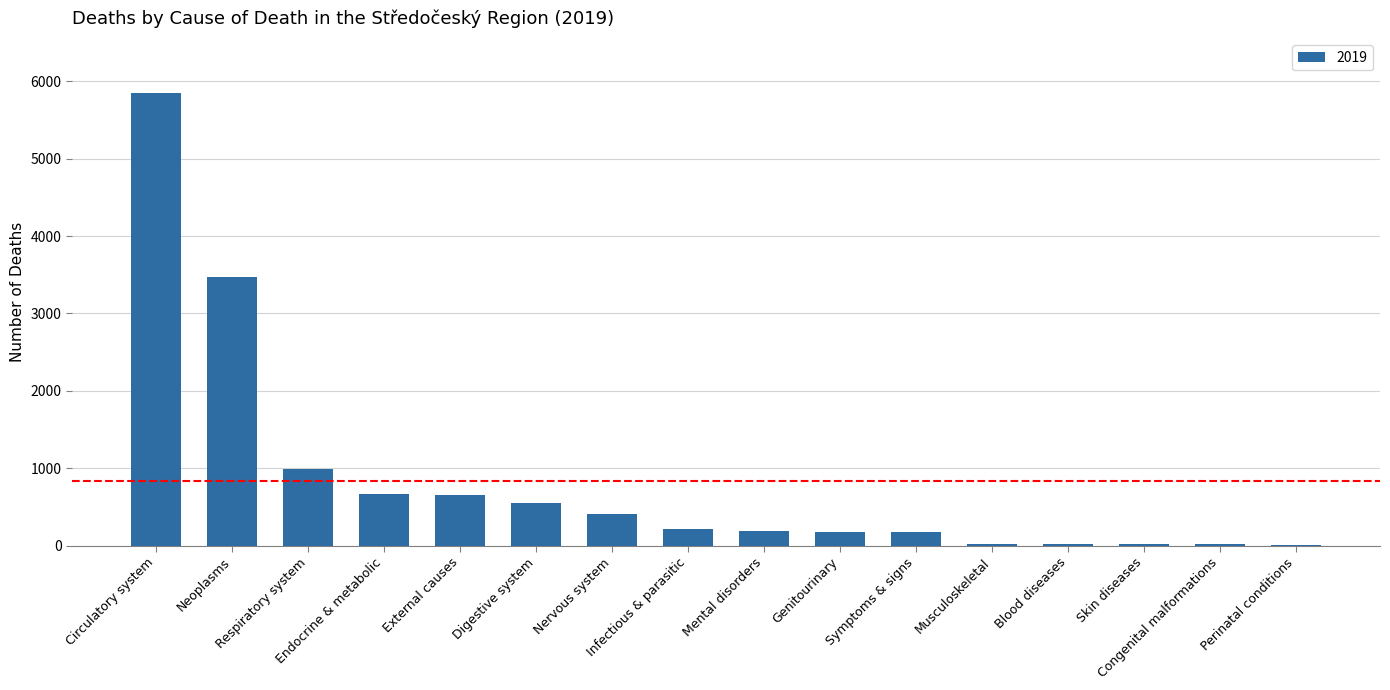

What is the sum of all values?

13470